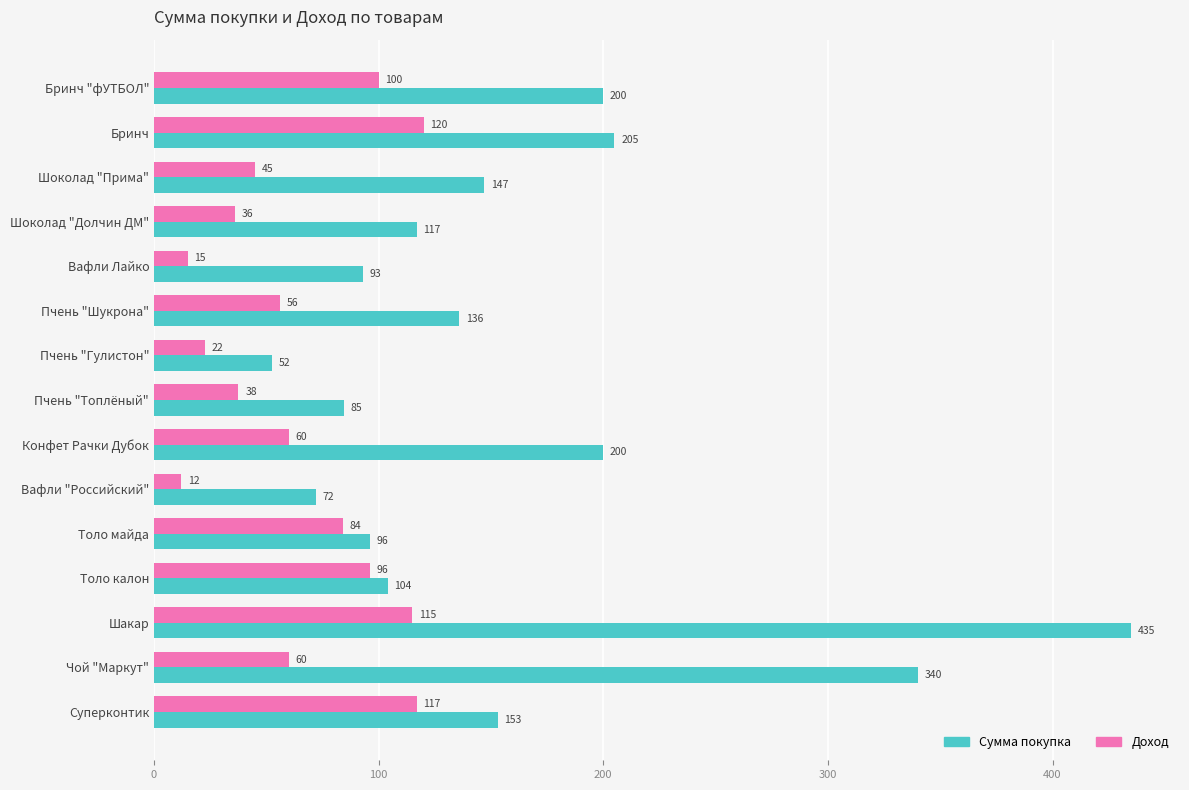

At which label is Сумма покупка closest to 243?

Бринч